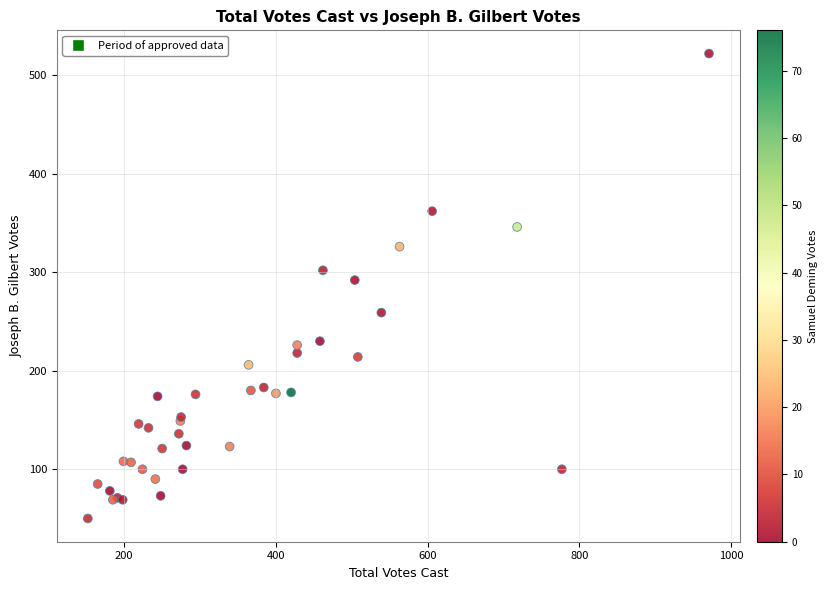

What Y value in the scatter plot is closest to 286?

292